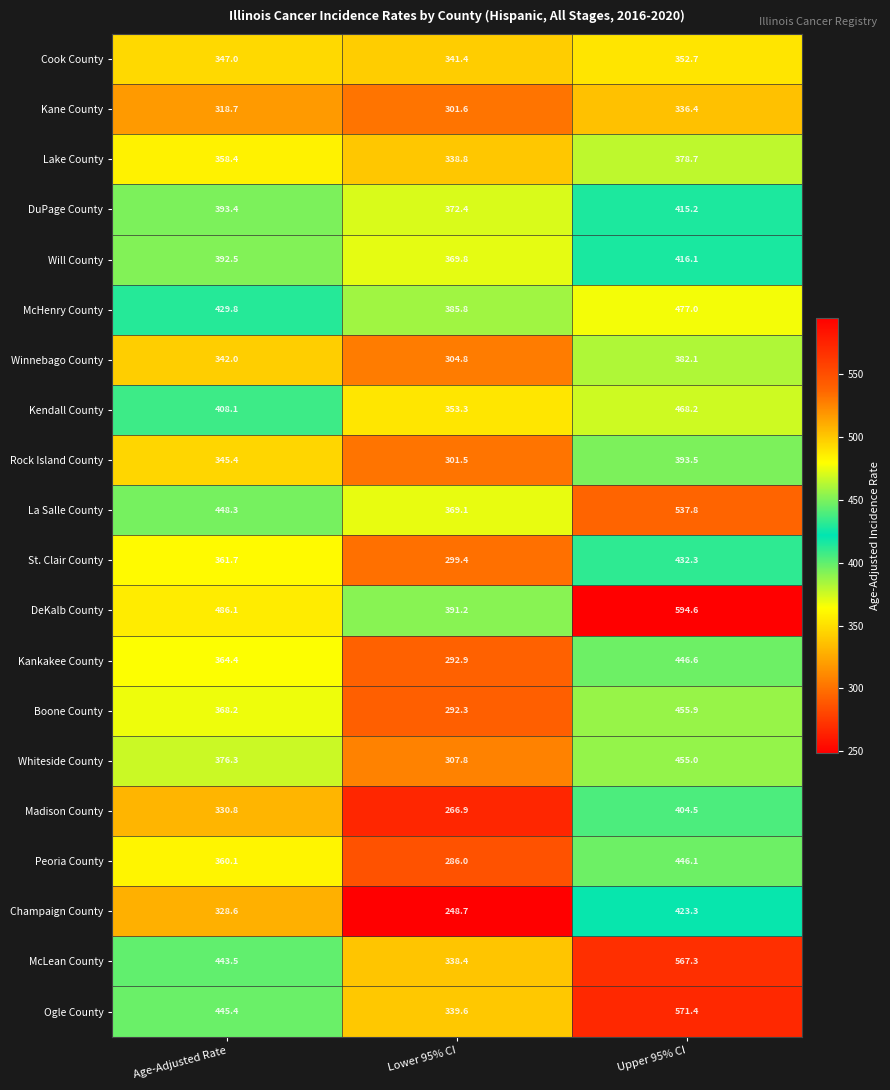

How many distinct data groups are displayed?

20